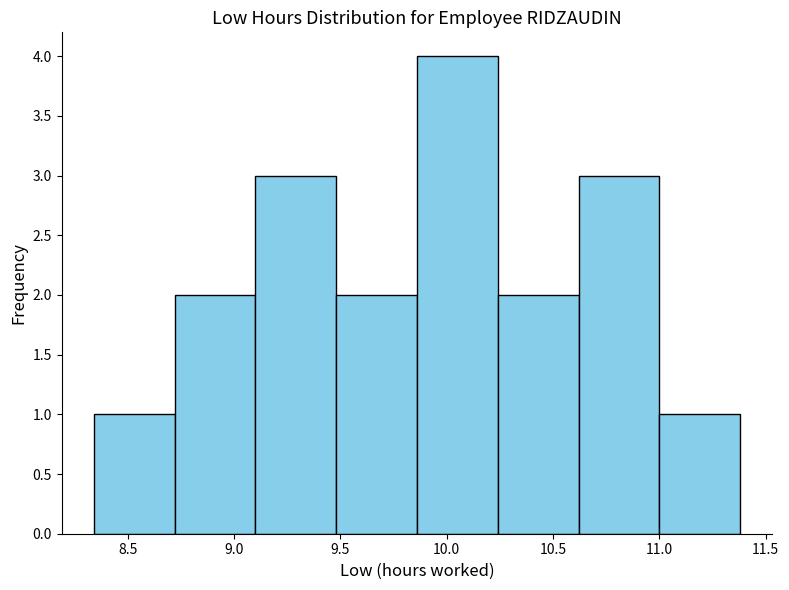

Over which range of the x-axis is the bar tallest?

9.86 to 10.24